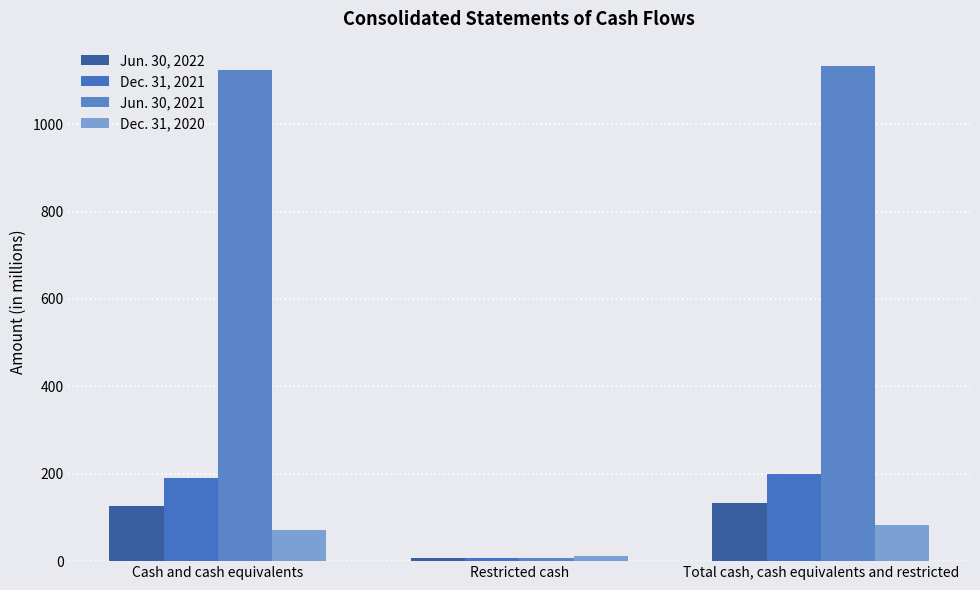

Where does the Jun. 30, 2022 series first go above 126?

Total cash, cash equivalents and restricted